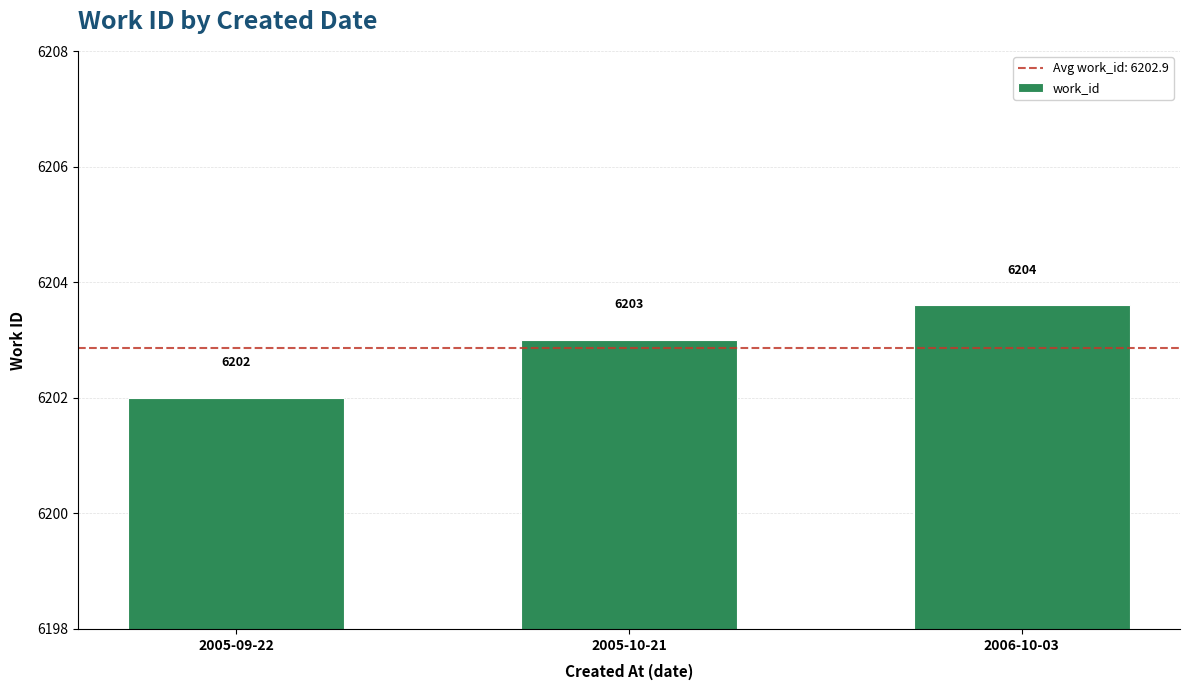

What is the label of the 3rd bar from the right?

2005-09-22